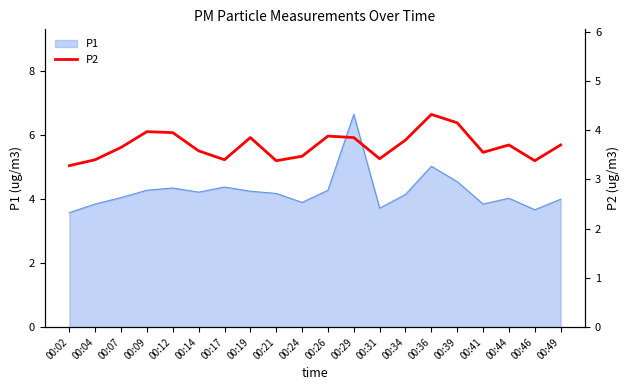

Which has a higher value, 00:36 or 00:17?

00:36